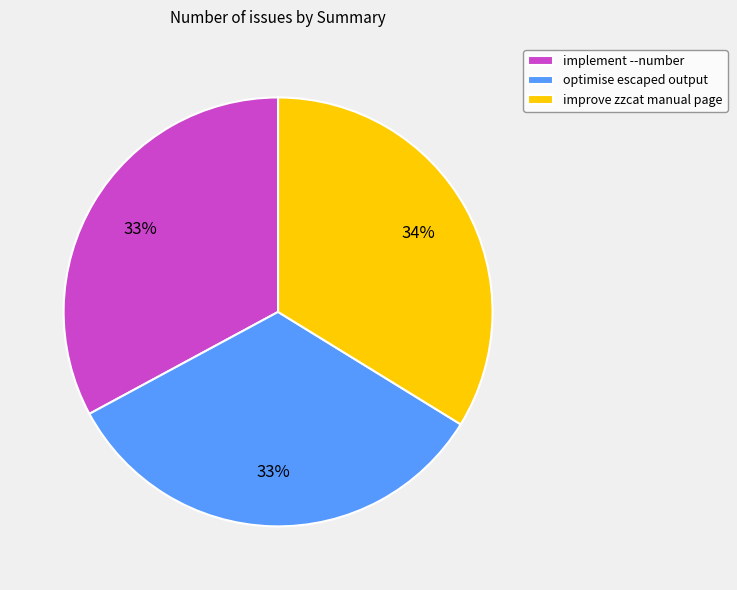

Count the number of slices in the pie.

3